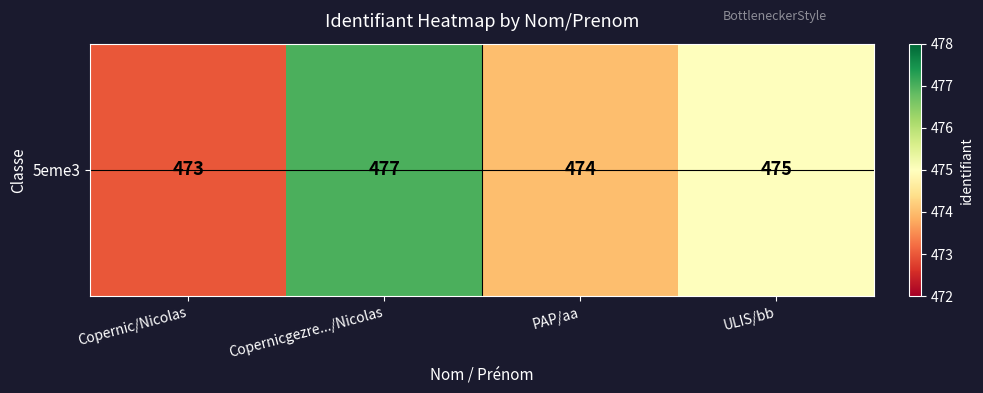

What is the difference between the maximum and minimum values?

4